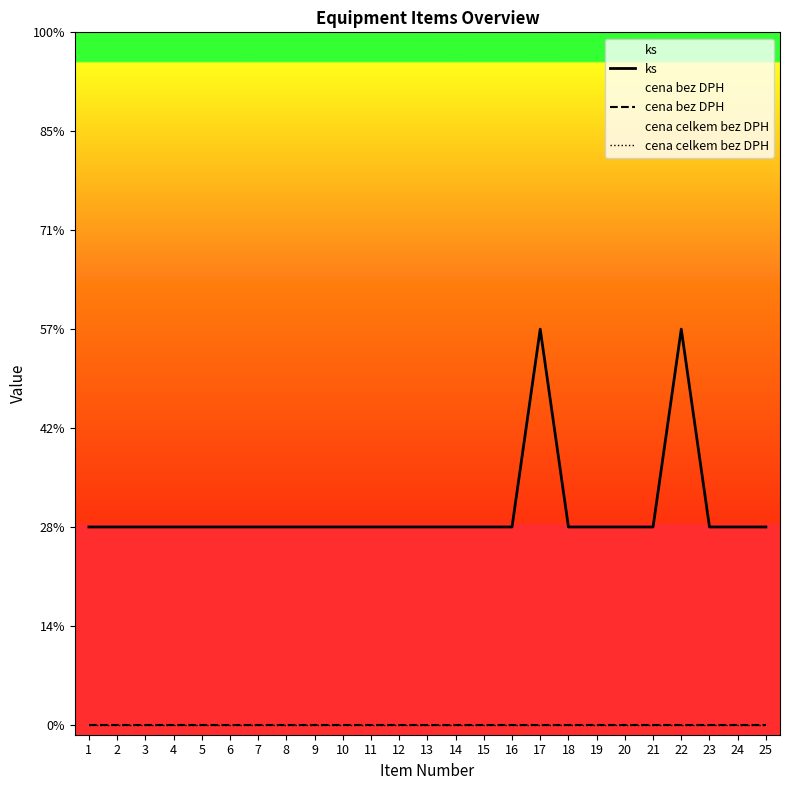

At which label is cena celkem bez DPH closest to 0?

1